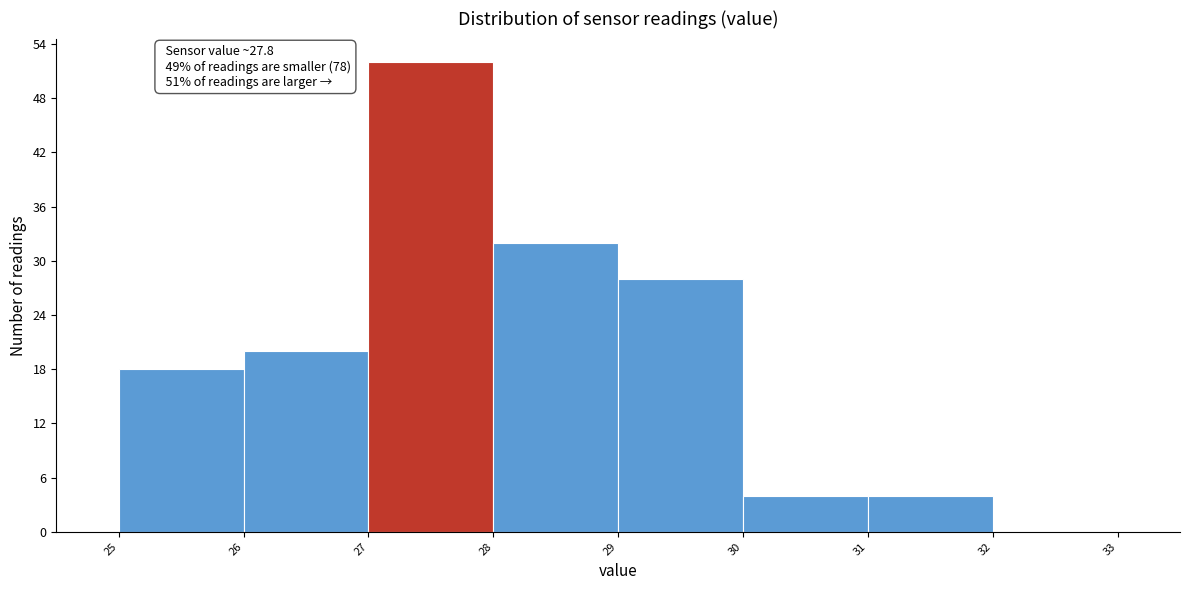

Which range on the x-axis has the tallest bar?

27 to 28